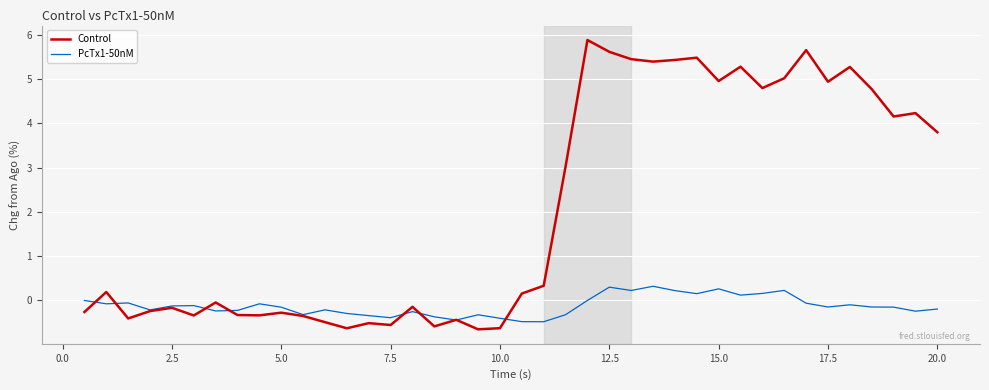

What is the maximum value for Control?

5.9